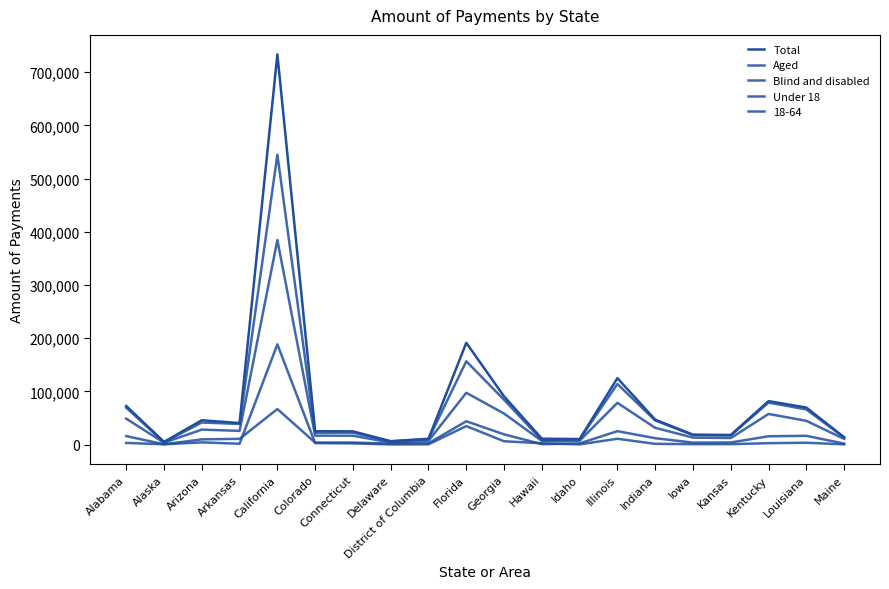

At which label is Aged closest to 94408?

Florida